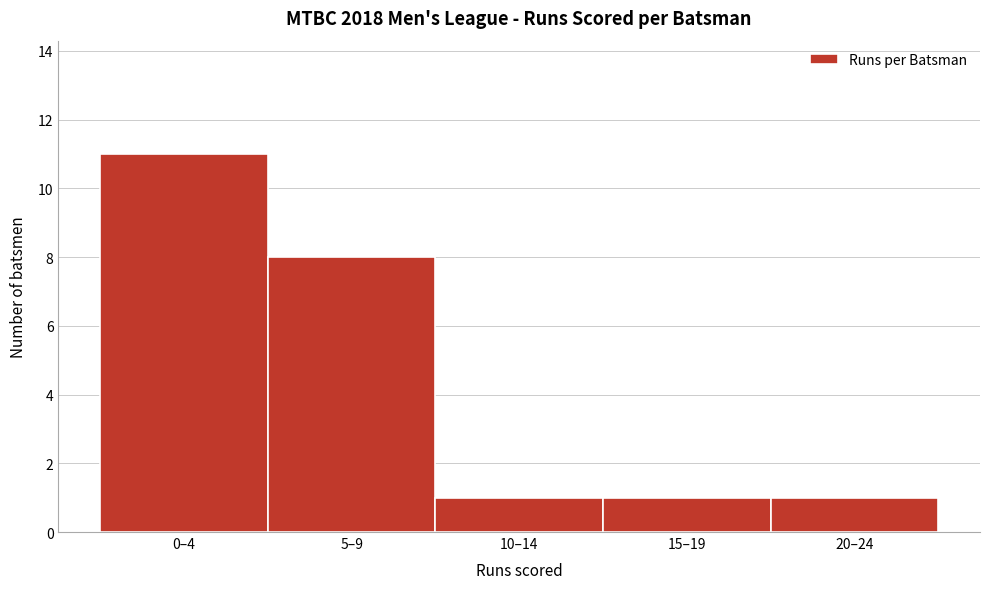

Reading left to right, what are all the values shown in this chart?

0–4=11	5–9=8	10–14=1	15–19=1	20–24=1